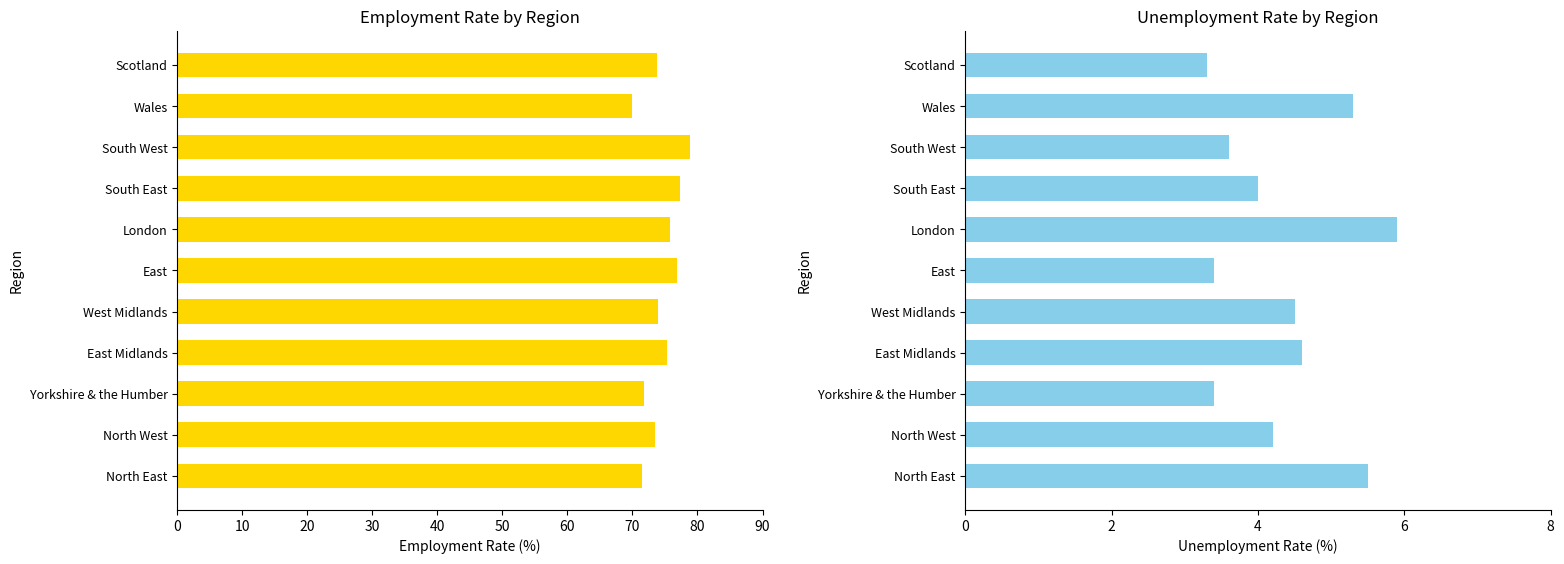

List the series in order of their peak value, highest first.

Employment rate, Unemployment rate